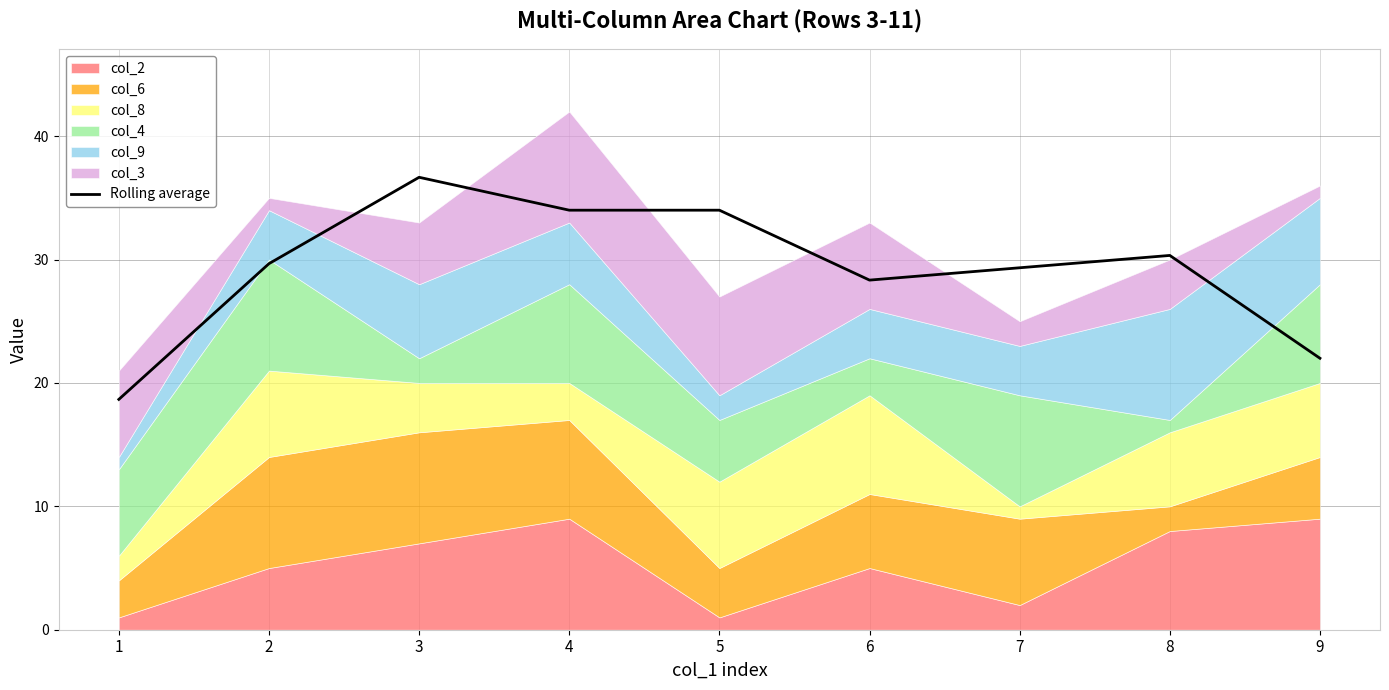

What is the value of the 9th point from the left?

22.0